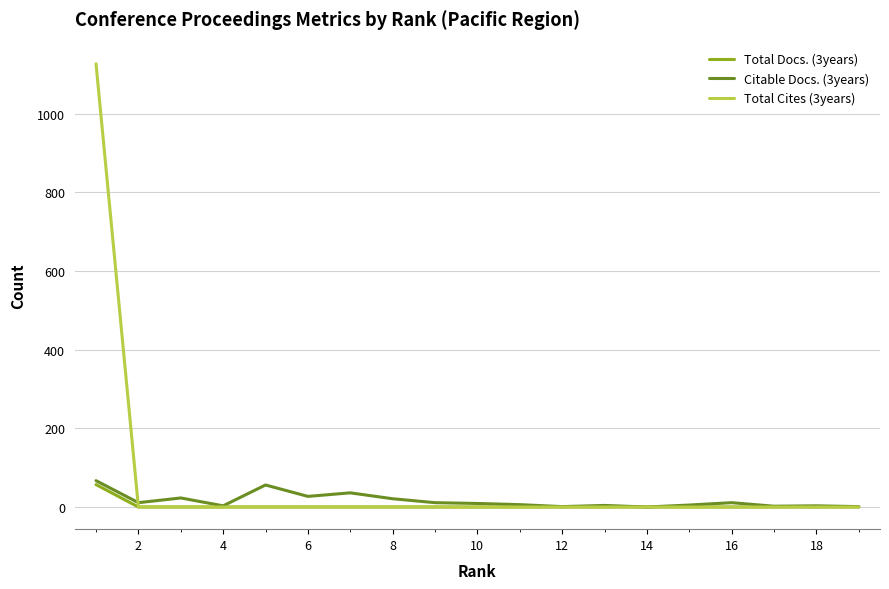

Which series has the largest range (max minus min)?

Total Cites (3years)